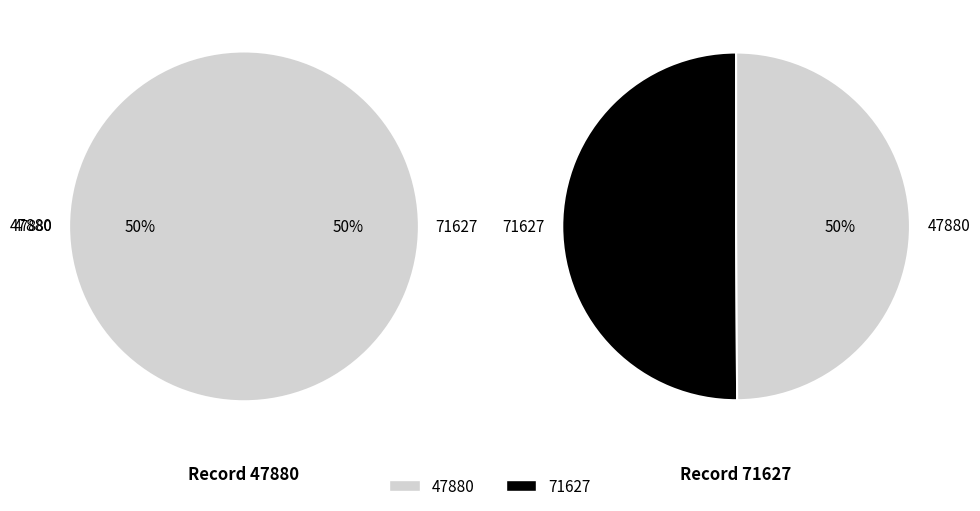

What percentage do 47880 and 71627 together represent?

100.0%